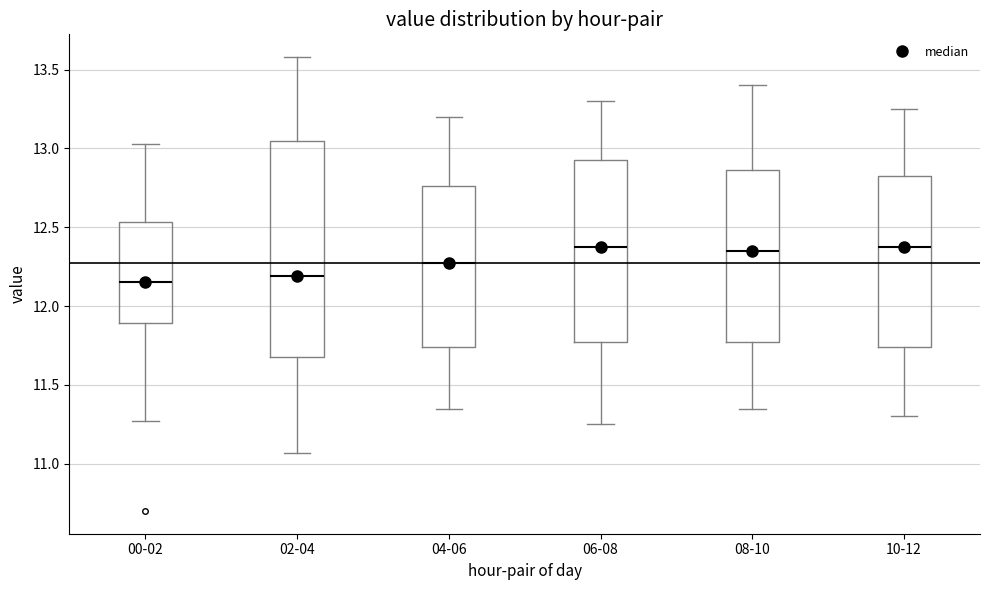

Which box is the tallest, from its lower edge to its upper edge?

02-04